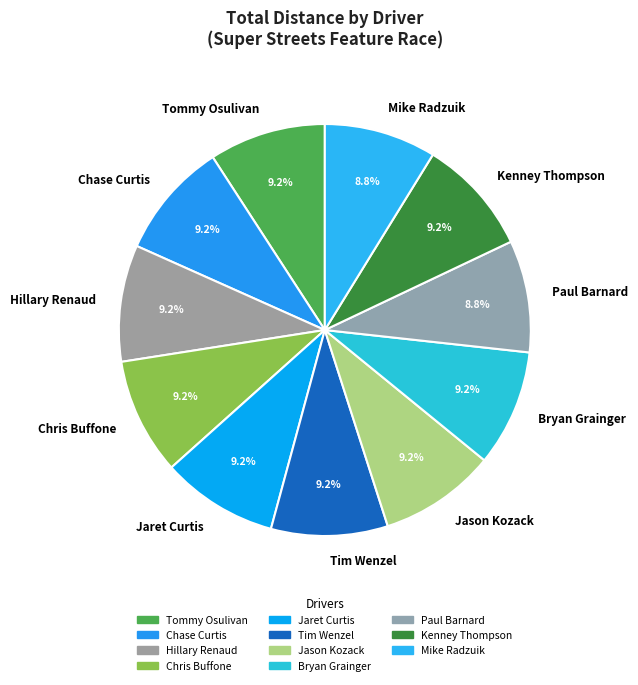

Is Bryan Grainger the majority of the pie?

No